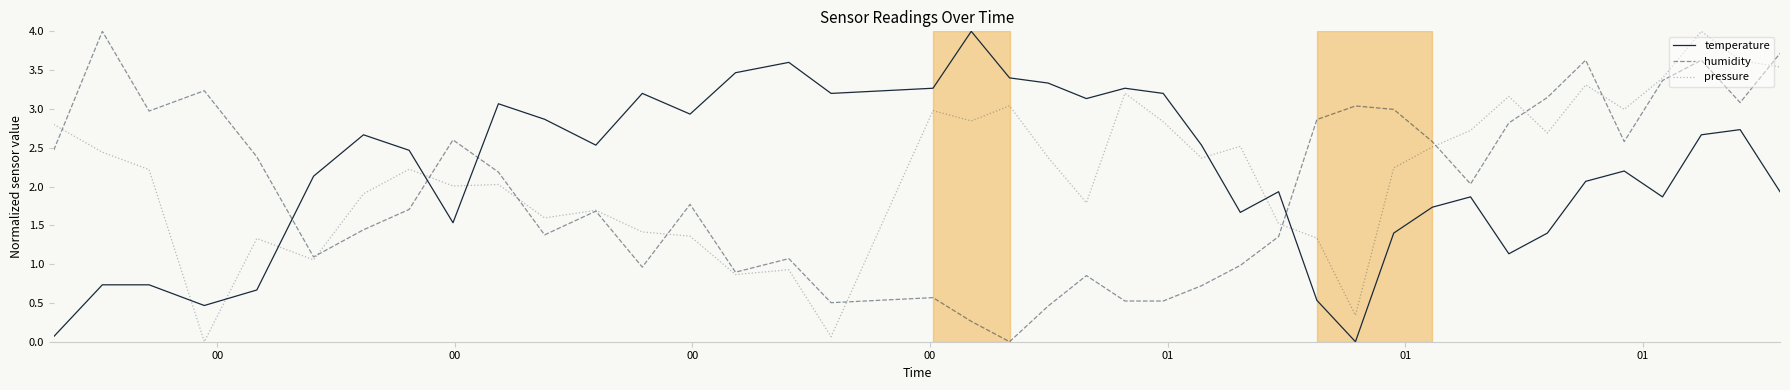

What is the maximum value shown in the chart?

4.0